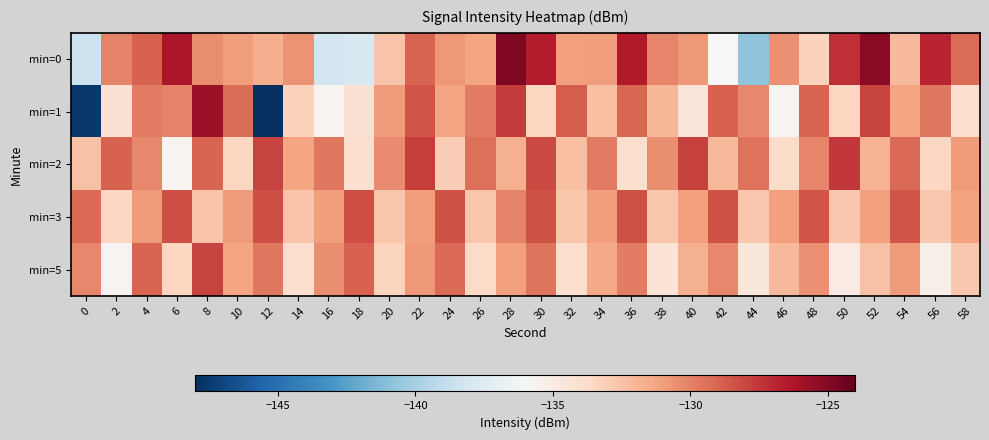

Between 16 and 36, which series saw the biggest shift?

min=0